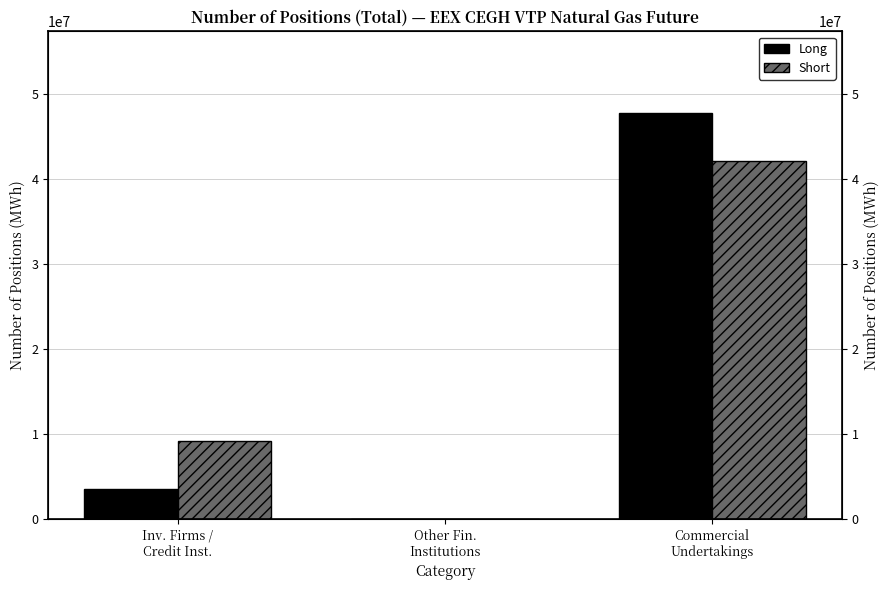

Between Inv. Firms /
Credit Inst. and Other Fin.
Institutions, which series saw the biggest shift?

Short